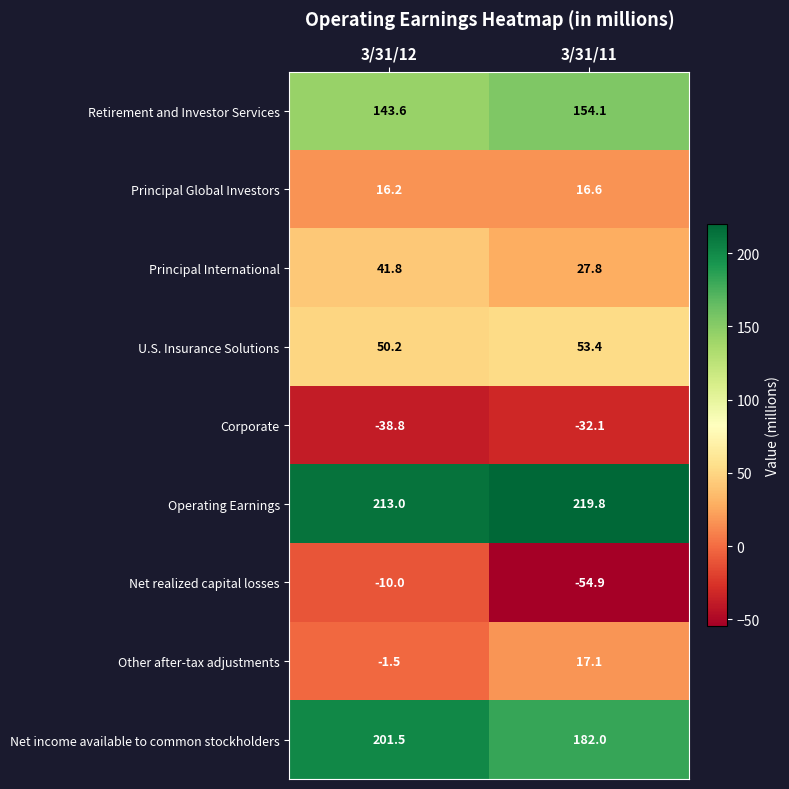

What is the spread (max minus min) of values at 3/31/11?

274.7